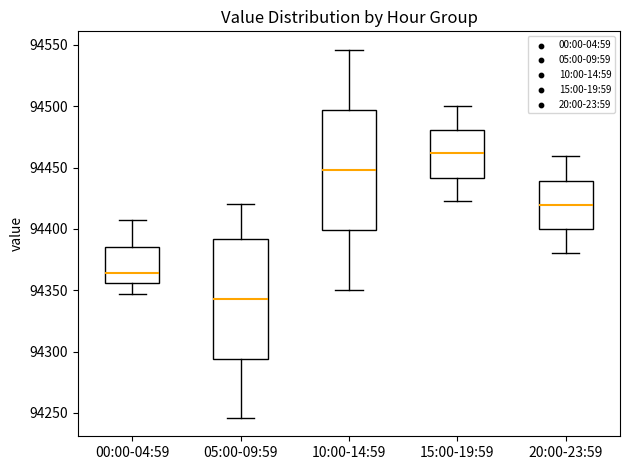

Reading left to right, transcribe this box plot: for each box, give where its median line is, the range the box spans, and where its two whiskers end, as read against the y-axis. The values are not printed on the chart, so give them approximately, as read against the axis.

00:00-04:59: median 94365, box 94355 to 94385, whiskers 94345 to 94405
05:00-09:59: median 94345, box 94295 to 94390, whiskers 94245 to 94420
10:00-14:59: median 94450, box 94400 to 94495, whiskers 94350 to 94545
15:00-19:59: median 94460, box 94440 to 94480, whiskers 94425 to 94500
20:00-23:59: median 94420, box 94400 to 94440, whiskers 94380 to 94460